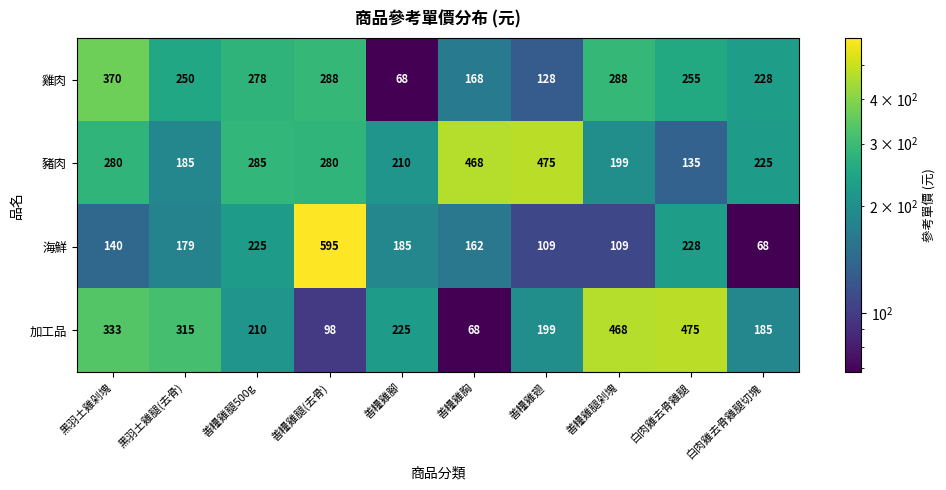

At how many categories does at least one series exceed 93?

10